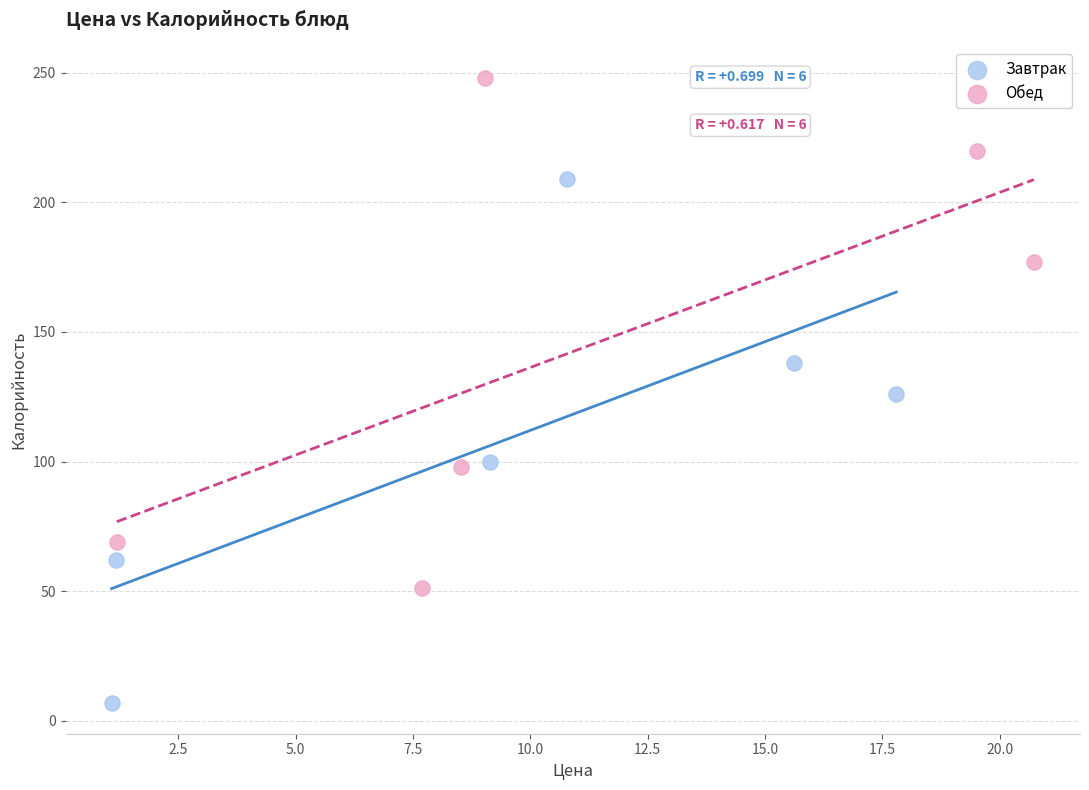

Which series has the largest Y range (max minus min)?

Завтрак